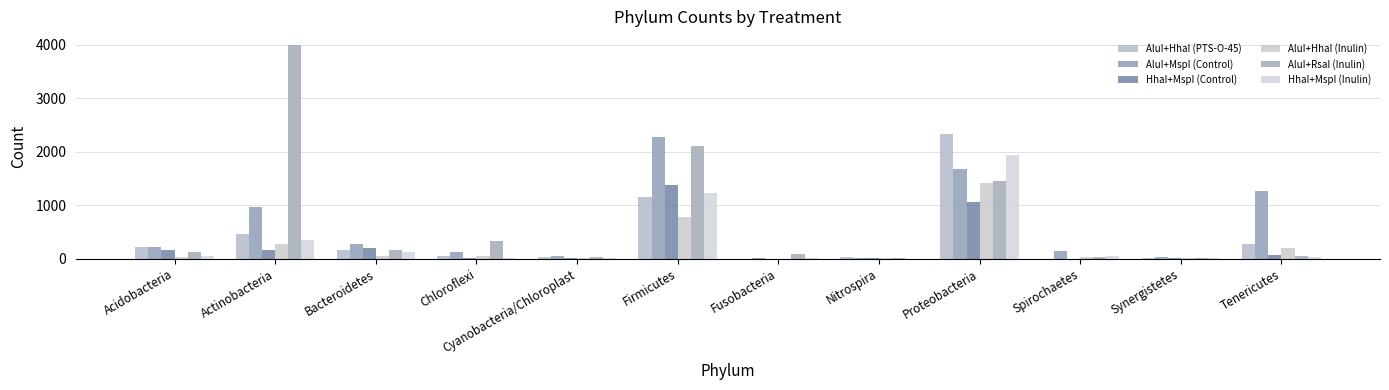

Rank the series by their maximum value, from highest to lowest.

AluI+RsaI (Inulin), AluI+HhaI (PTS-O-45), AluI+MspI (Control), HhaI+MspI (Inulin), AluI+HhaI (Inulin), HhaI+MspI (Control)